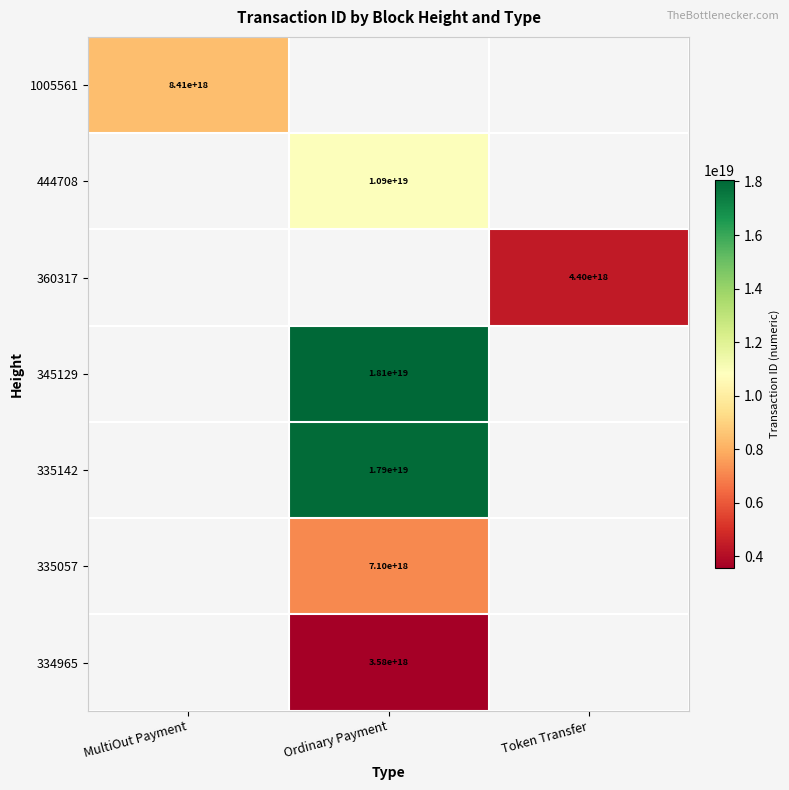

The value of 335142 at Ordinary Payment is 8461384696370288640. True or false?

False